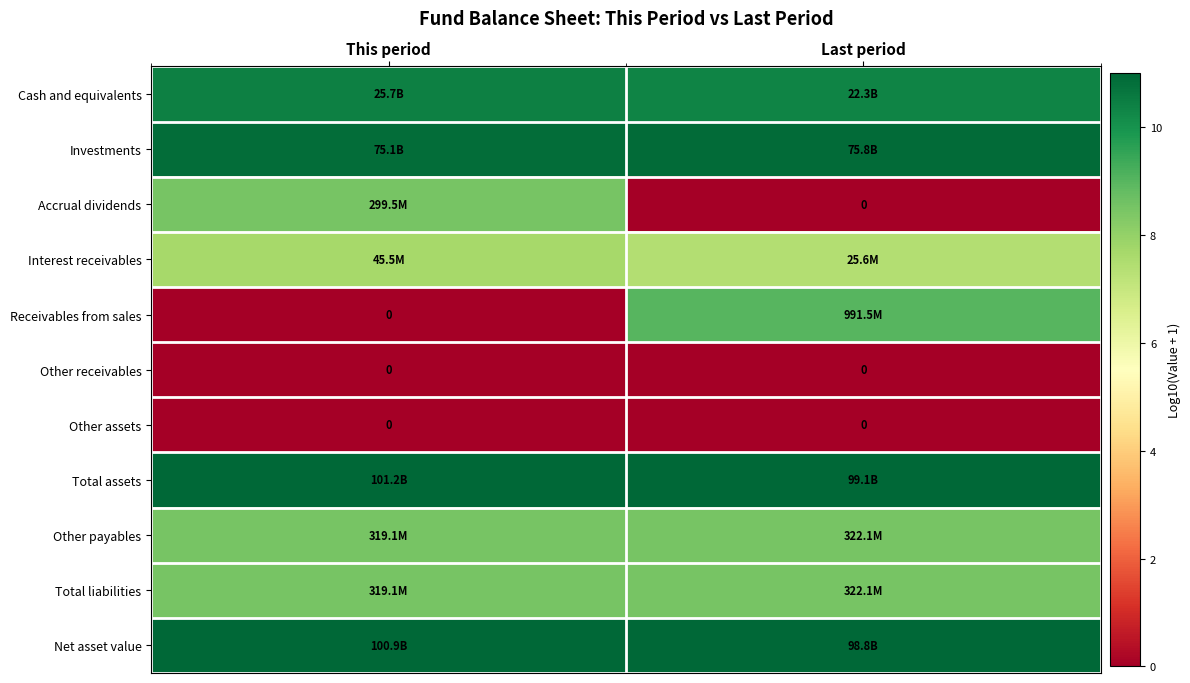

The value of Total liabilities at This period is 8.5. True or false?

True